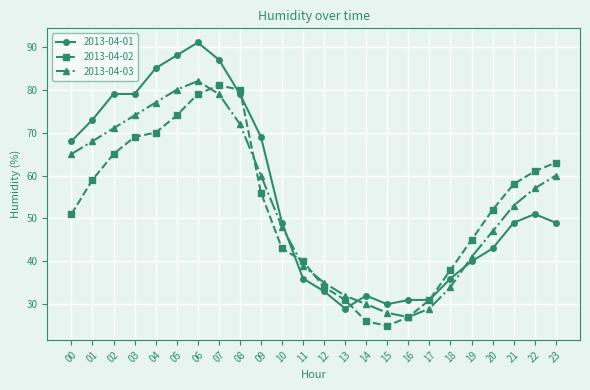

Which category has the lowest value across all series?

15